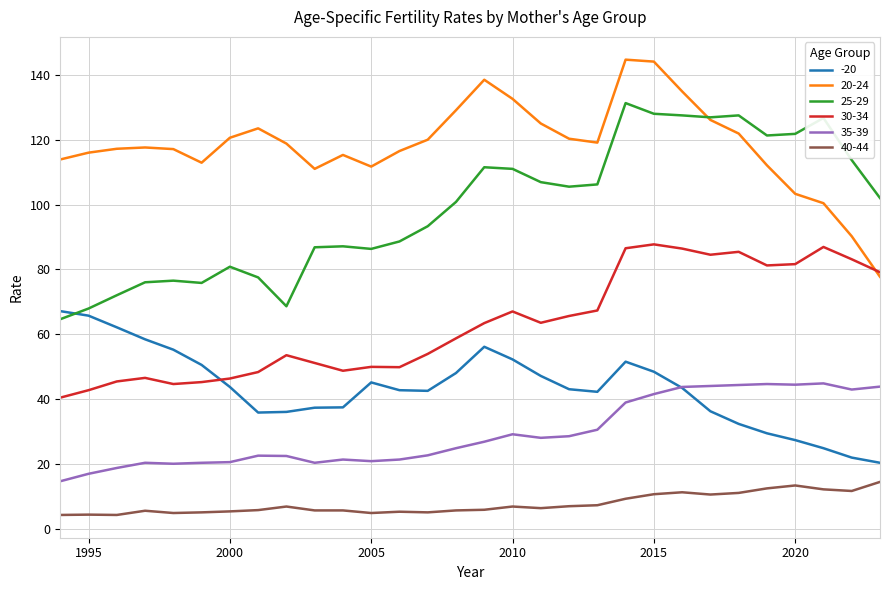

List the series in order of their peak value, highest first.

20-24, 25-29, 30-34, -20, 35-39, 40-44